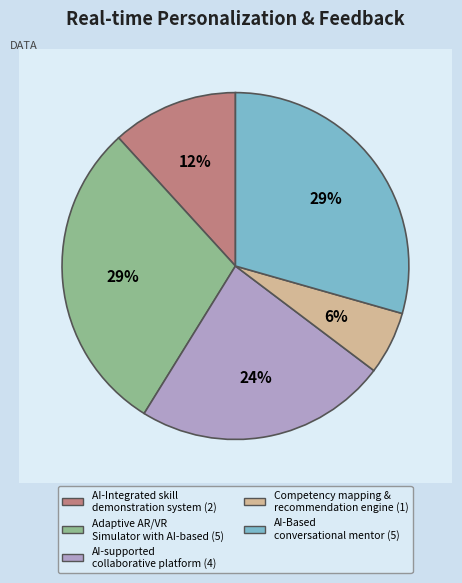

Which has a higher value, AI-supported collaborative project platform or Competency mapping & recommendation engine?

AI-supported collaborative project platform